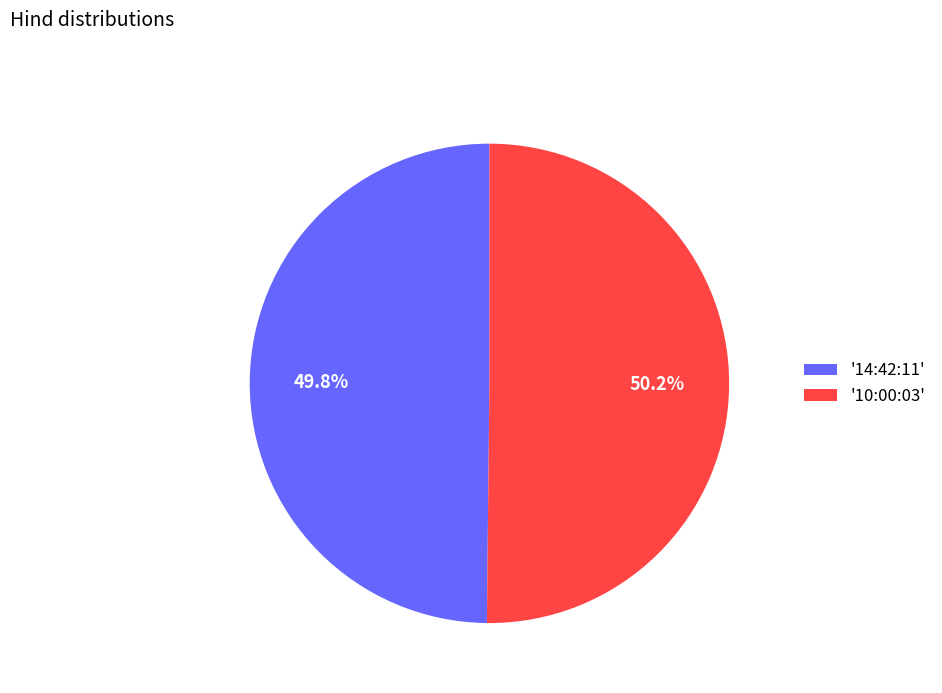

Is there a majority slice in this chart?

Yes